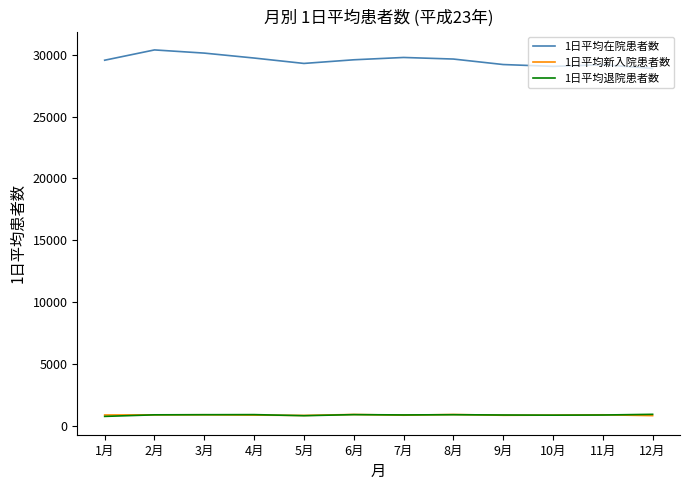

What is the maximum value for 1日平均在院患者数?

30376.8